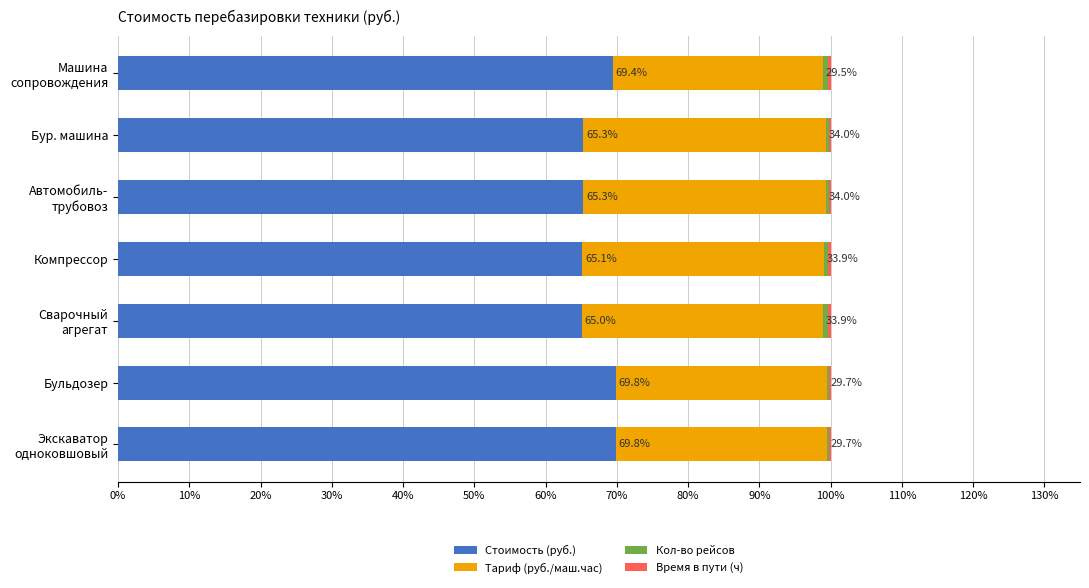

What is the total value across all series at Бульдозер?

100.0